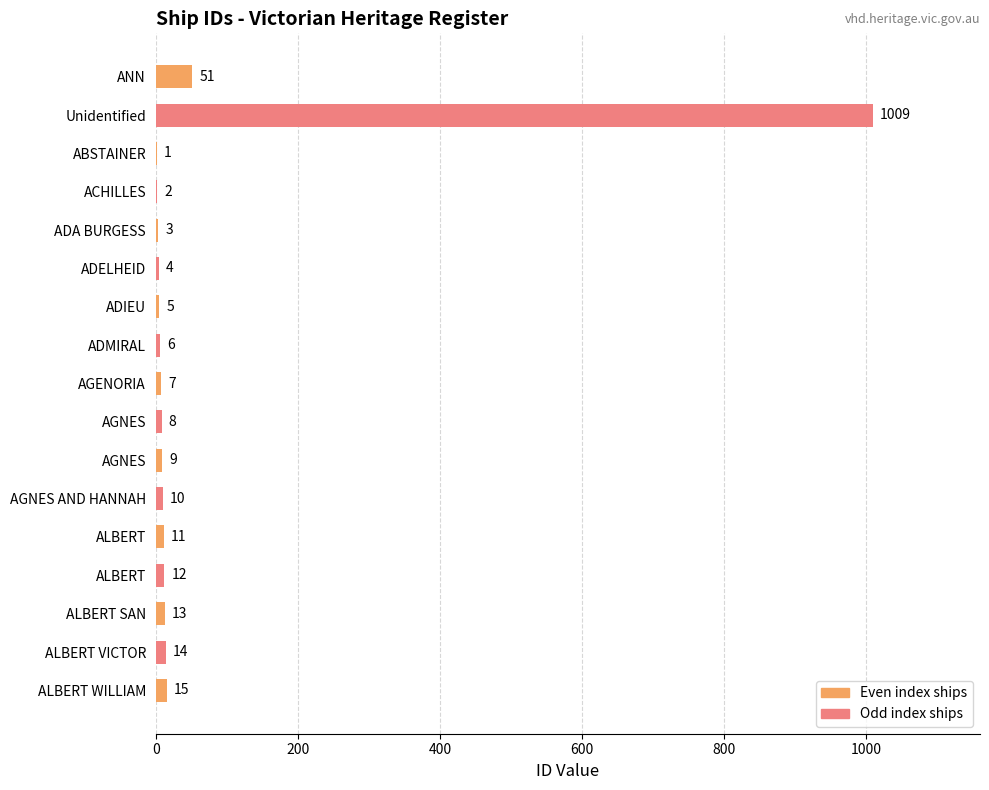

Count the number of data series in this chart.

1